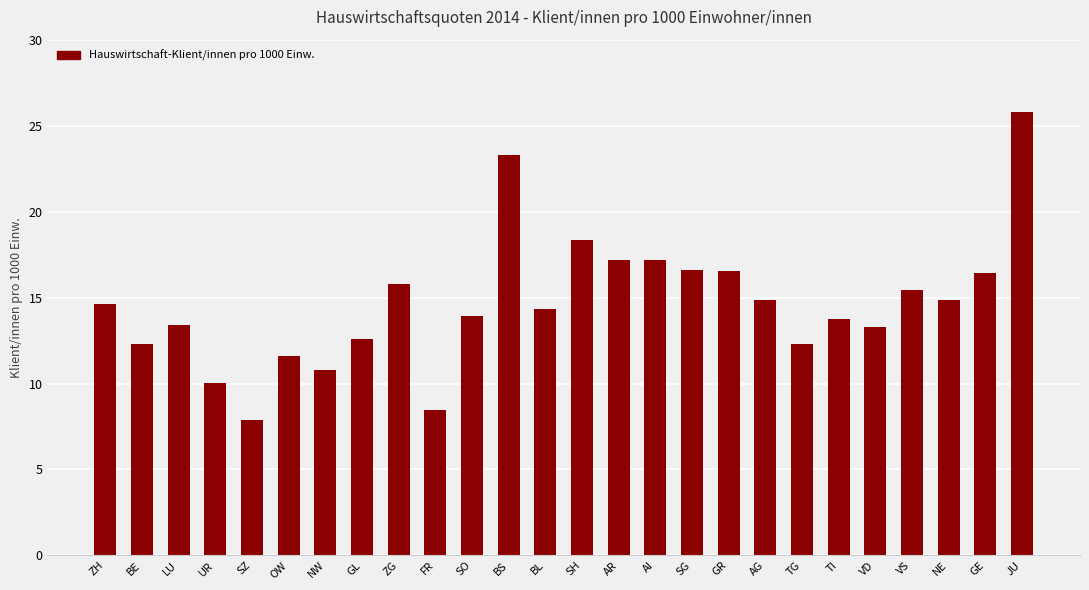

What is the ratio of the value at AR to the value at AG?

1.2